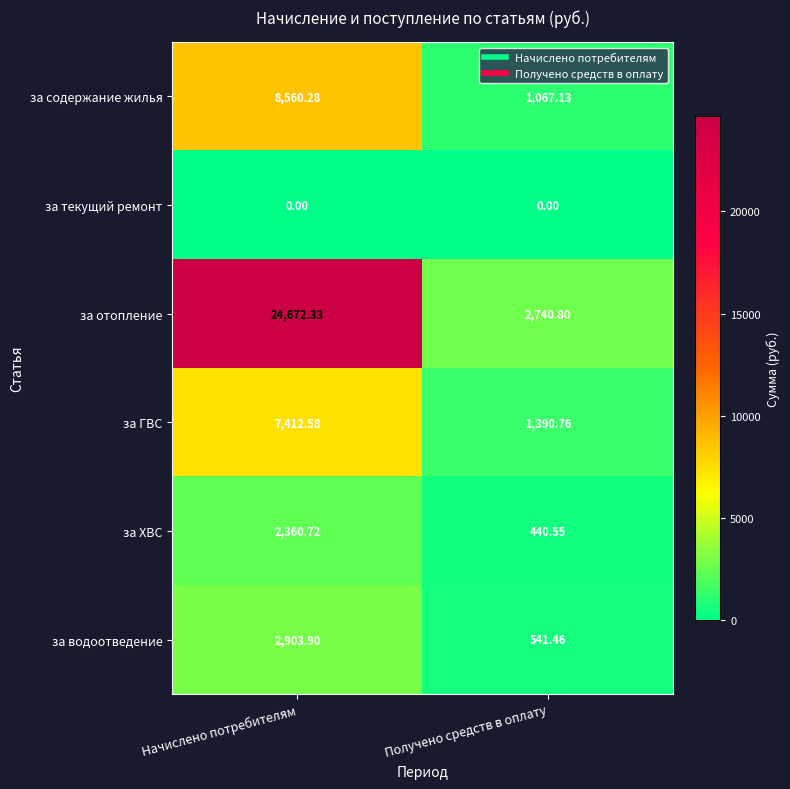

List the series in order of their peak value, highest first.

за отопление, за содержание жилья, за ГВС, за водоотведение, за ХВС, за текущий ремонт